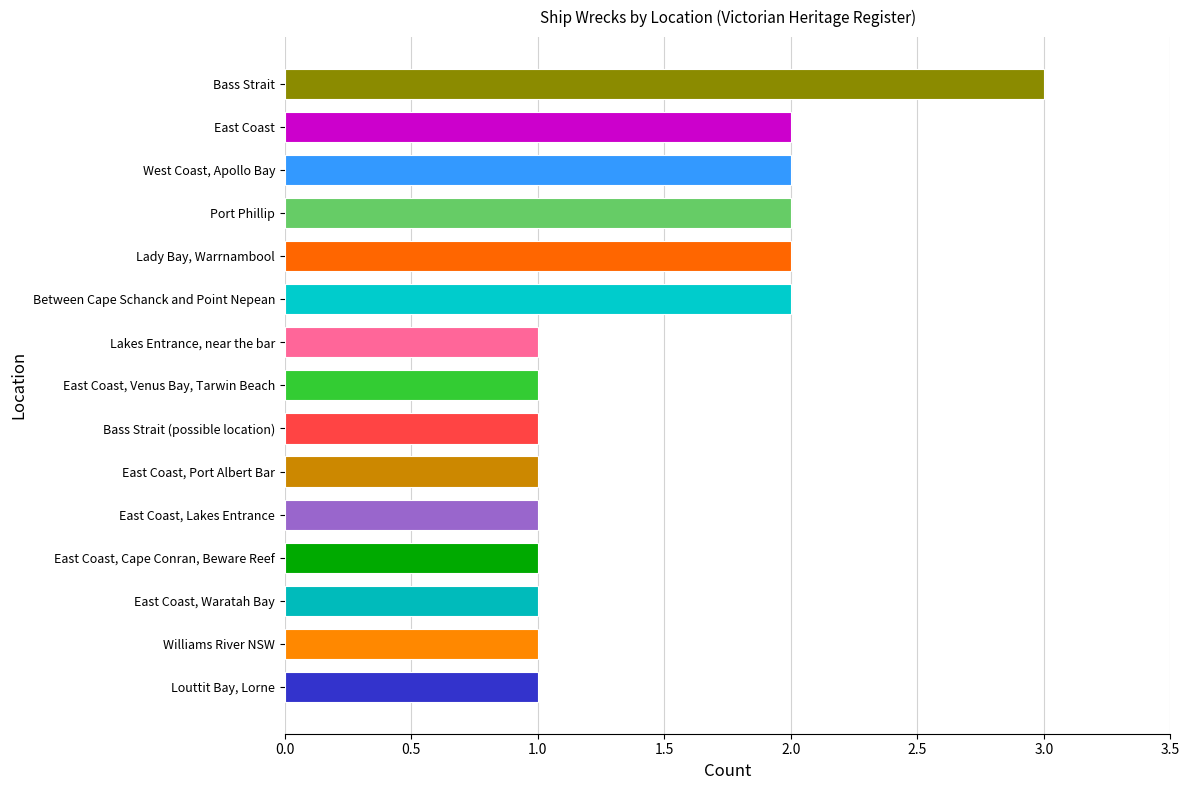

The chart shows a value of 1 at East Coast, Lakes Entrance. True or false?

True